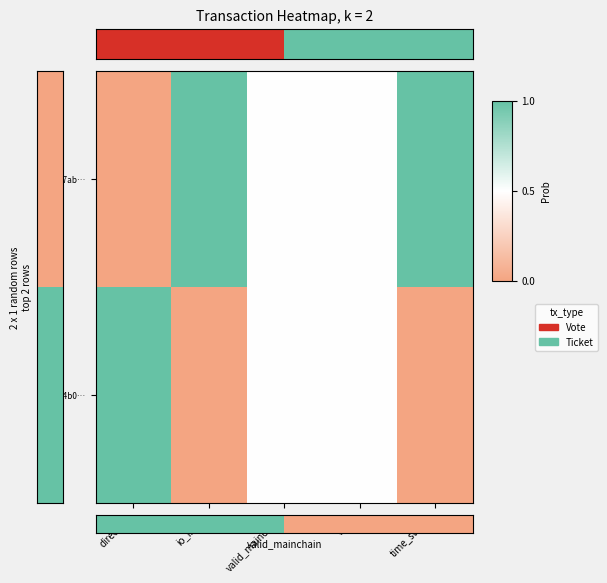

At which category does the chart reach its minimum across all series?

direction